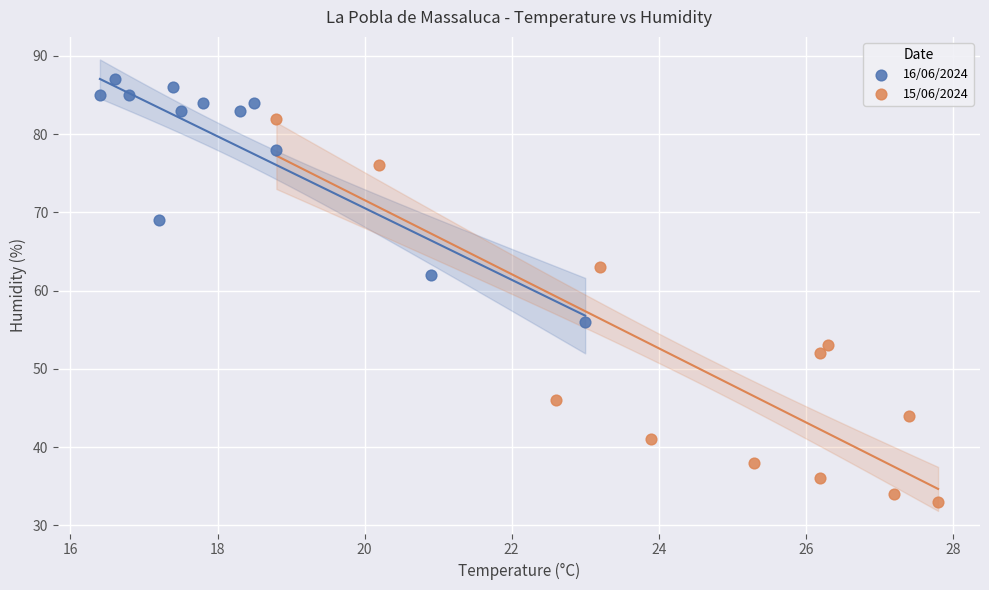

Which series has the widest spread of Y values?

15/06/2024